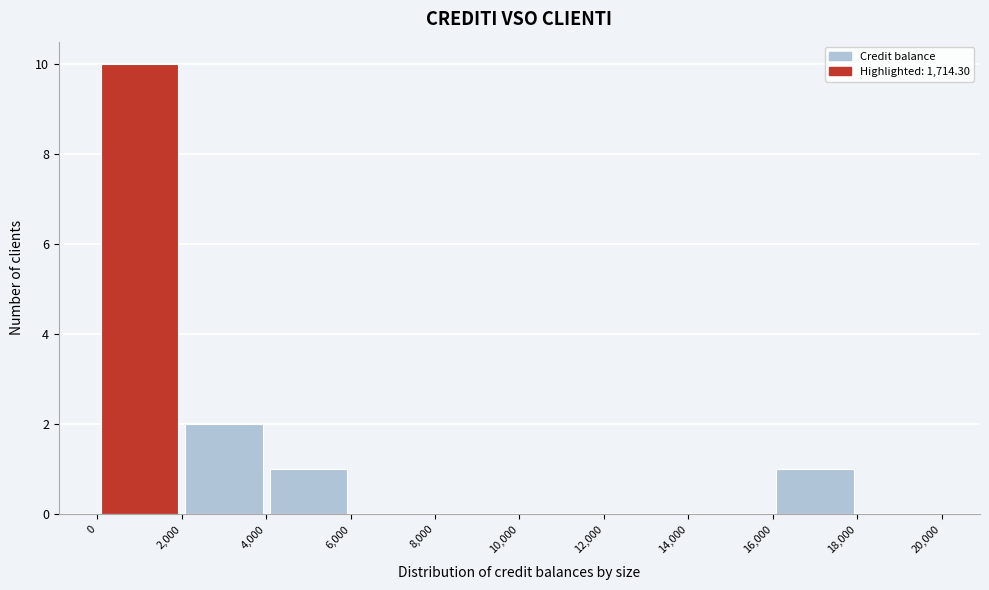

Over which range of the x-axis is the bar tallest?

0 to 2,000